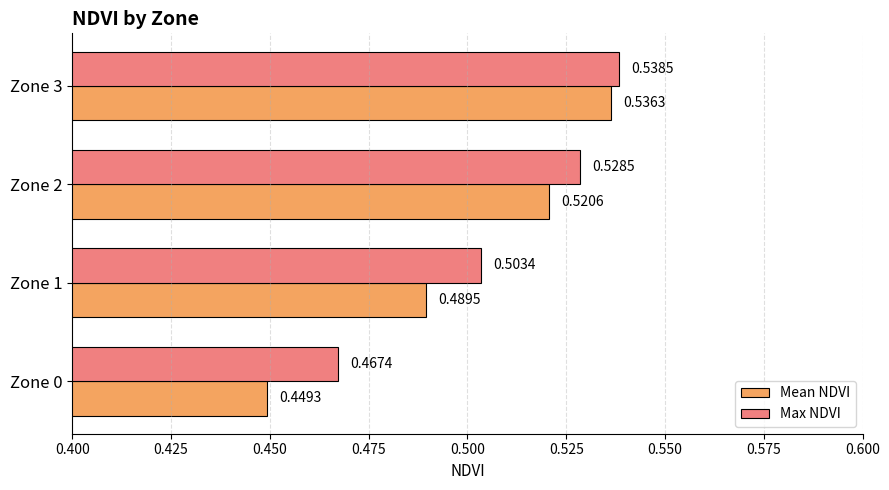

What is the sum of all Mean NDVI values?

2.0